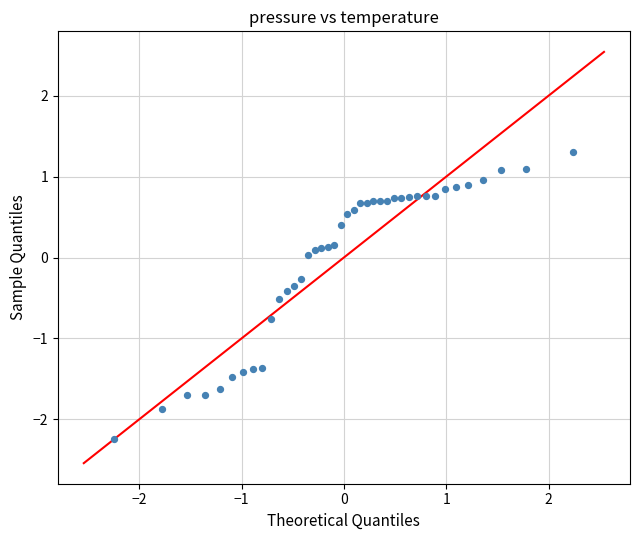

What is the range of X values (max minus min)?

4.5